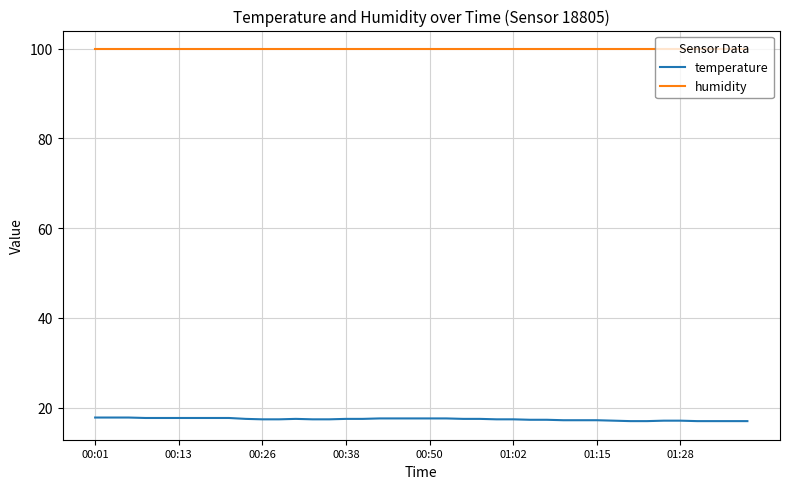

List the series in order of their overall mean, lowest first.

temperature, humidity